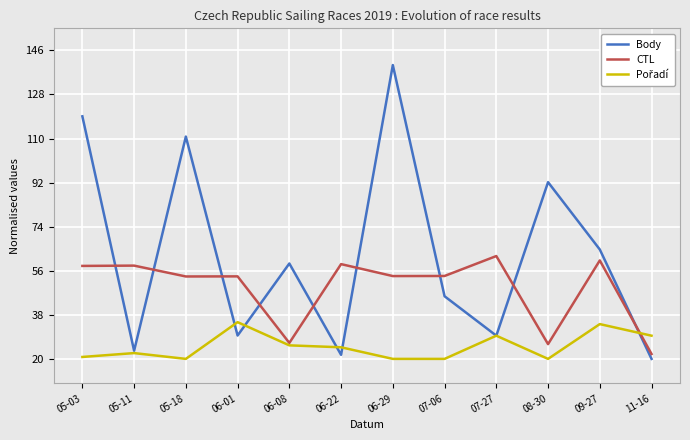

True or false: Body and CTL cross at least once.

True